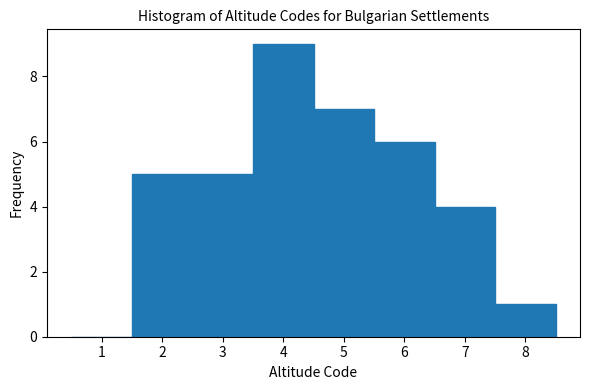

Reading left to right, transcribe this chart: for each bar, give the range it covers on the x-axis and its height. The values are not printed on the chart, so give them approximately, as read against the axis.

0.5 to 1.5: 0
1.5 to 2.5: 5
2.5 to 3.5: 5
3.5 to 4.5: 9
4.5 to 5.5: 7
5.5 to 6.5: 6
6.5 to 7.5: 4
7.5 to 8.5: 1